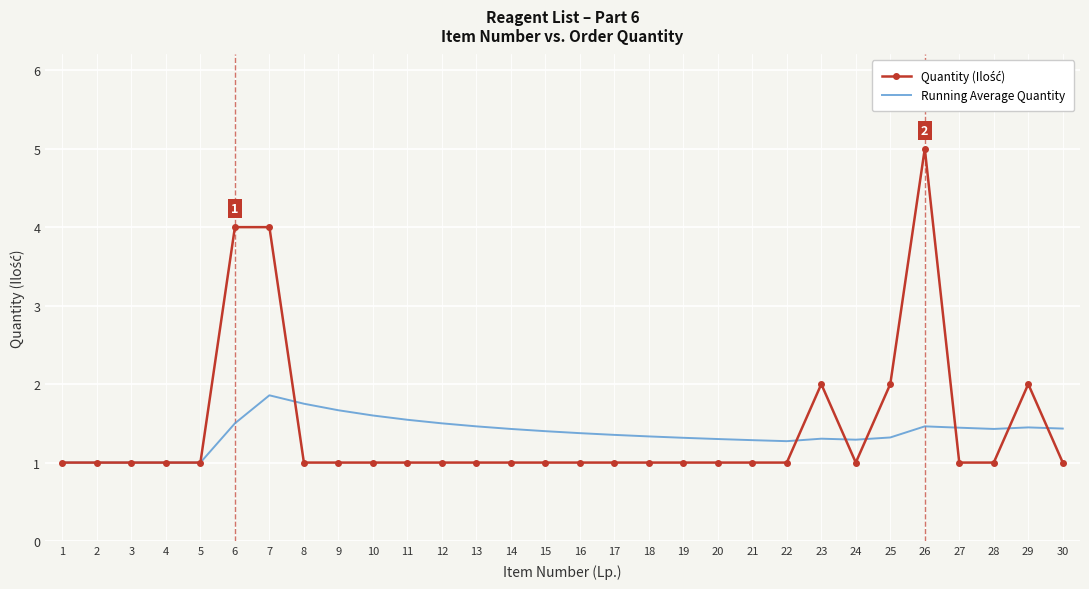

The value of Running Average Quantity at 21 is 2.3. True or false?

False